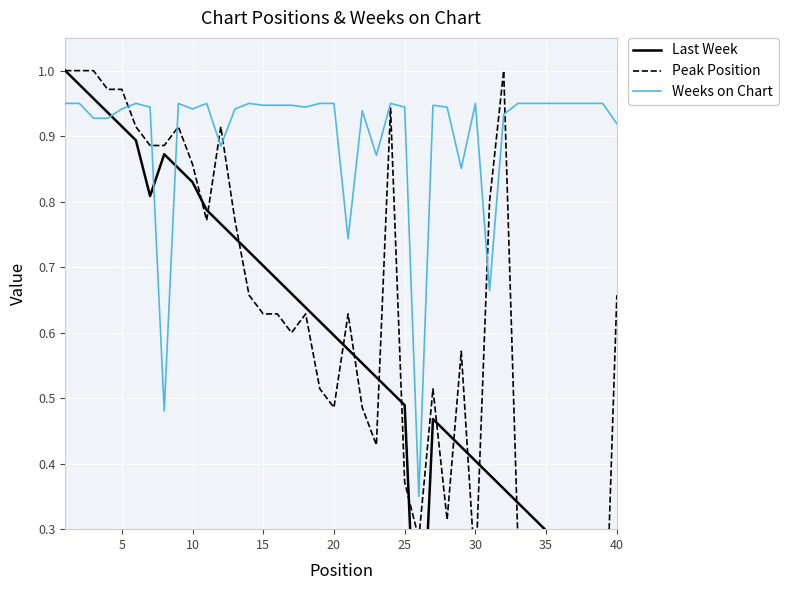

How many lines are shown in the chart?

3